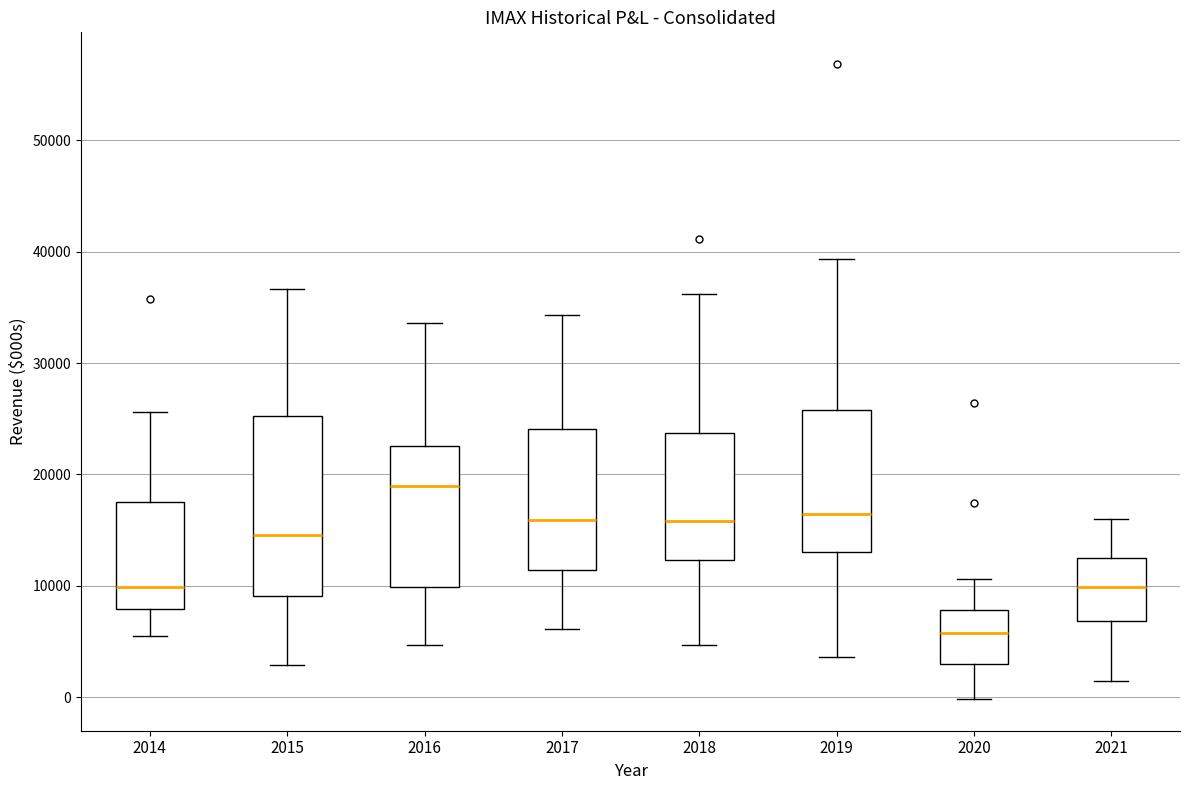

Where does the upper whisker of the box at x = 2017 end on the y-axis? The values are not printed on the chart, so give them approximately, as read against the axis.

34000